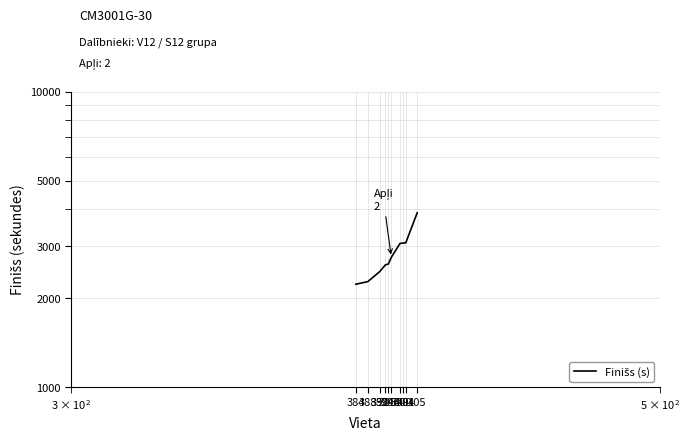

Between 384 and 392, which is larger?

392